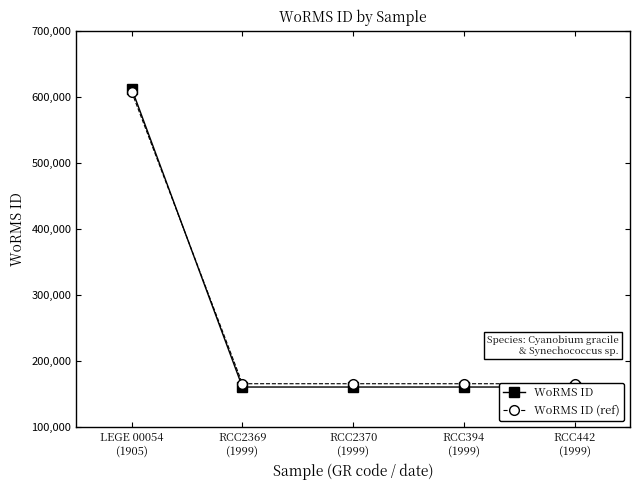

What is the spread (max minus min) of values at LEGE 00054
(1905)?

5000